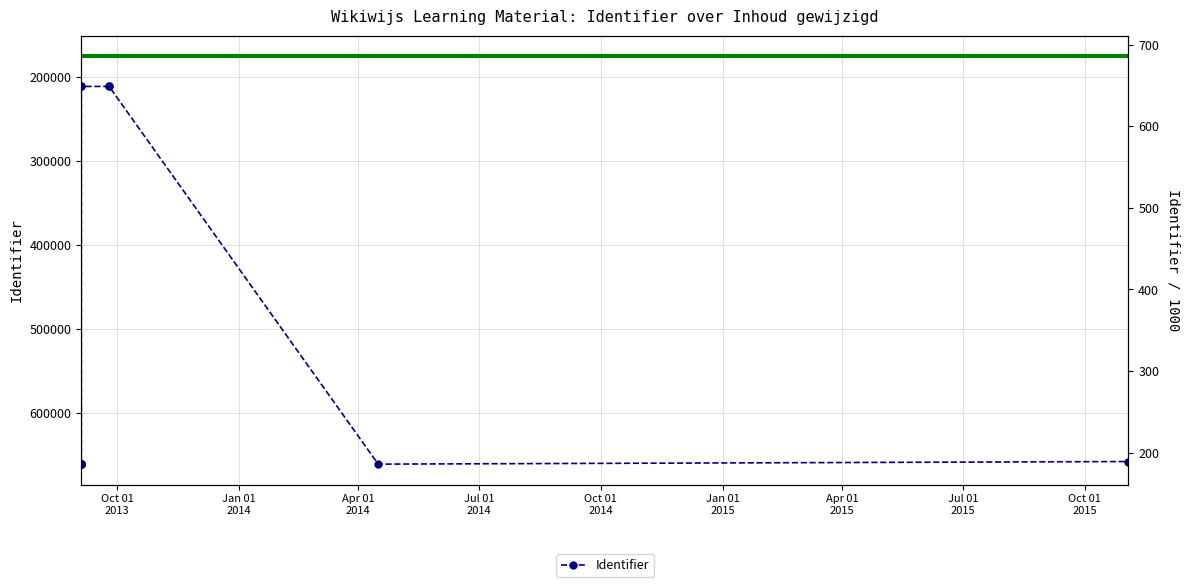

Which series has the widest spread of values?

Identifier